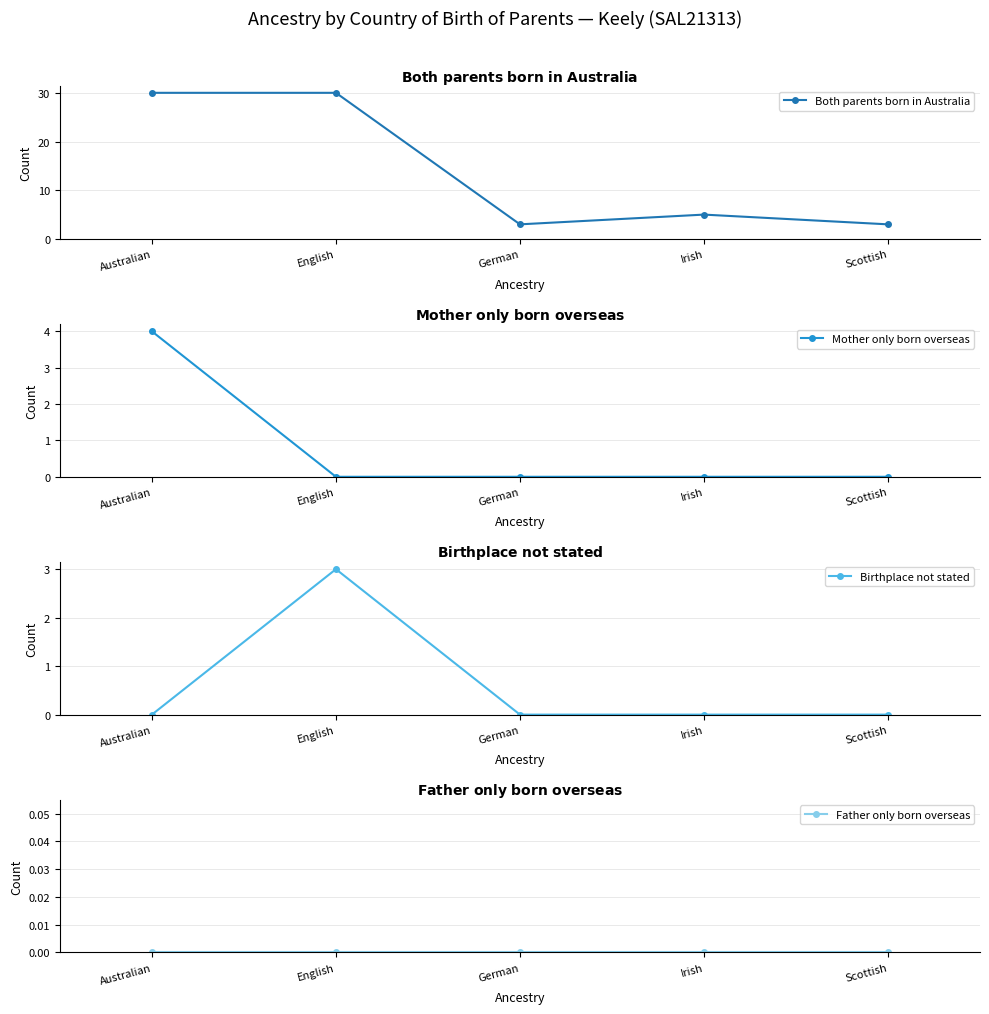

What is the difference between the maximum and minimum values in the Both parents born in Australia series?

27